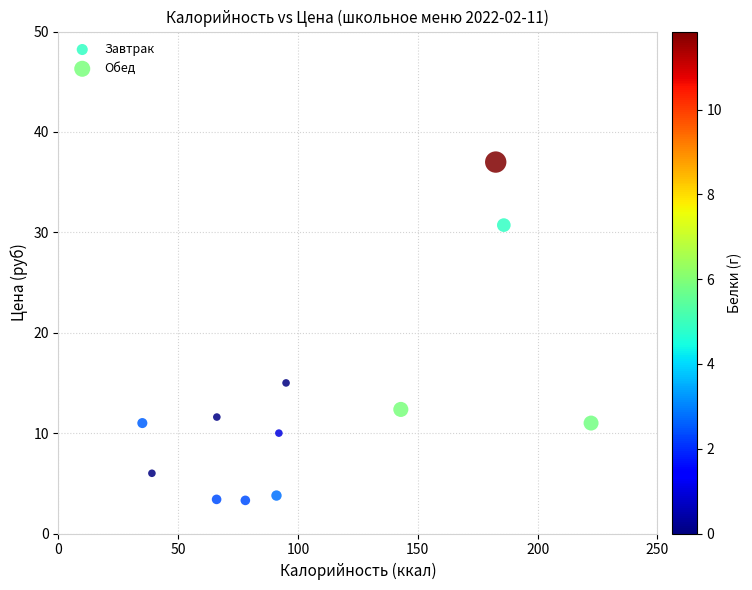

Which series has the widest spread of Y values?

Обед